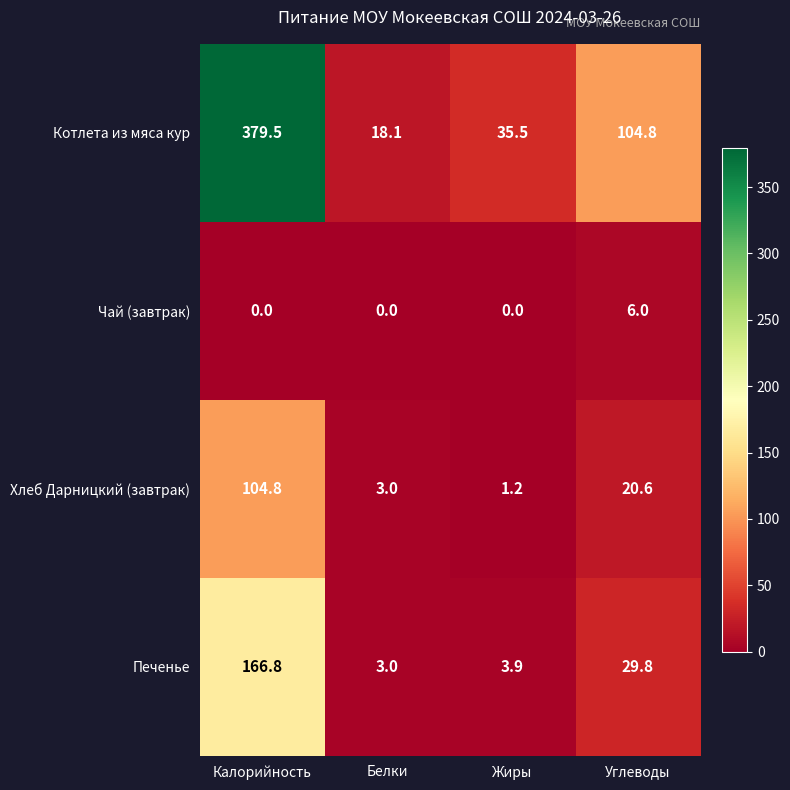

Which series has the widest spread of values?

Котлета из мяса кур